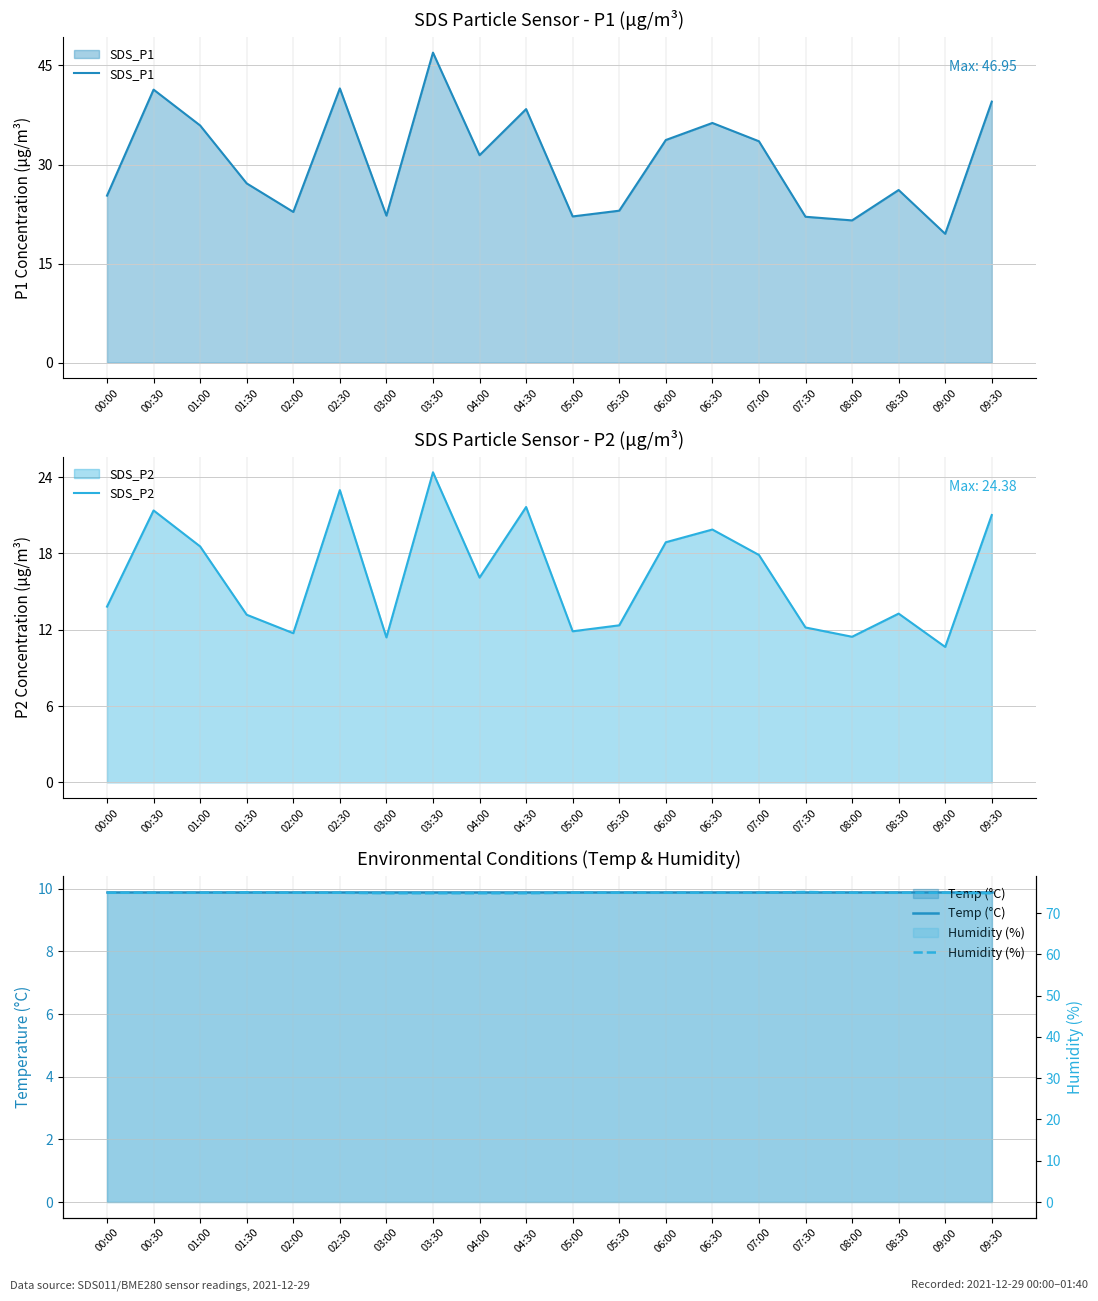

What is the total value across all series at 03:00?

118.4